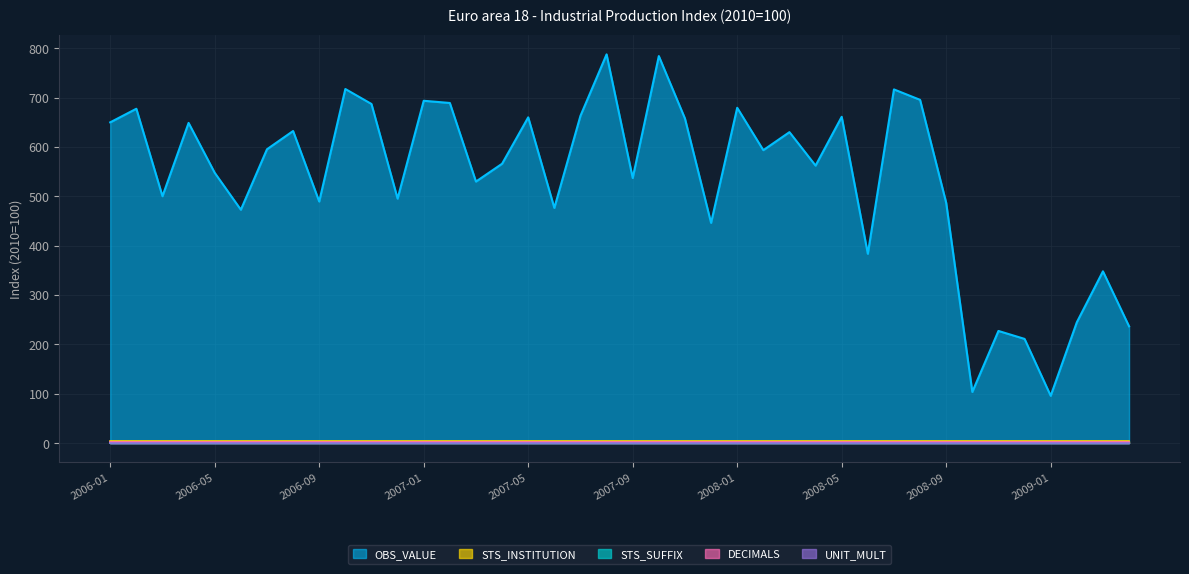

Which has a higher value, 2007-07 or 2007-02?

2007-02